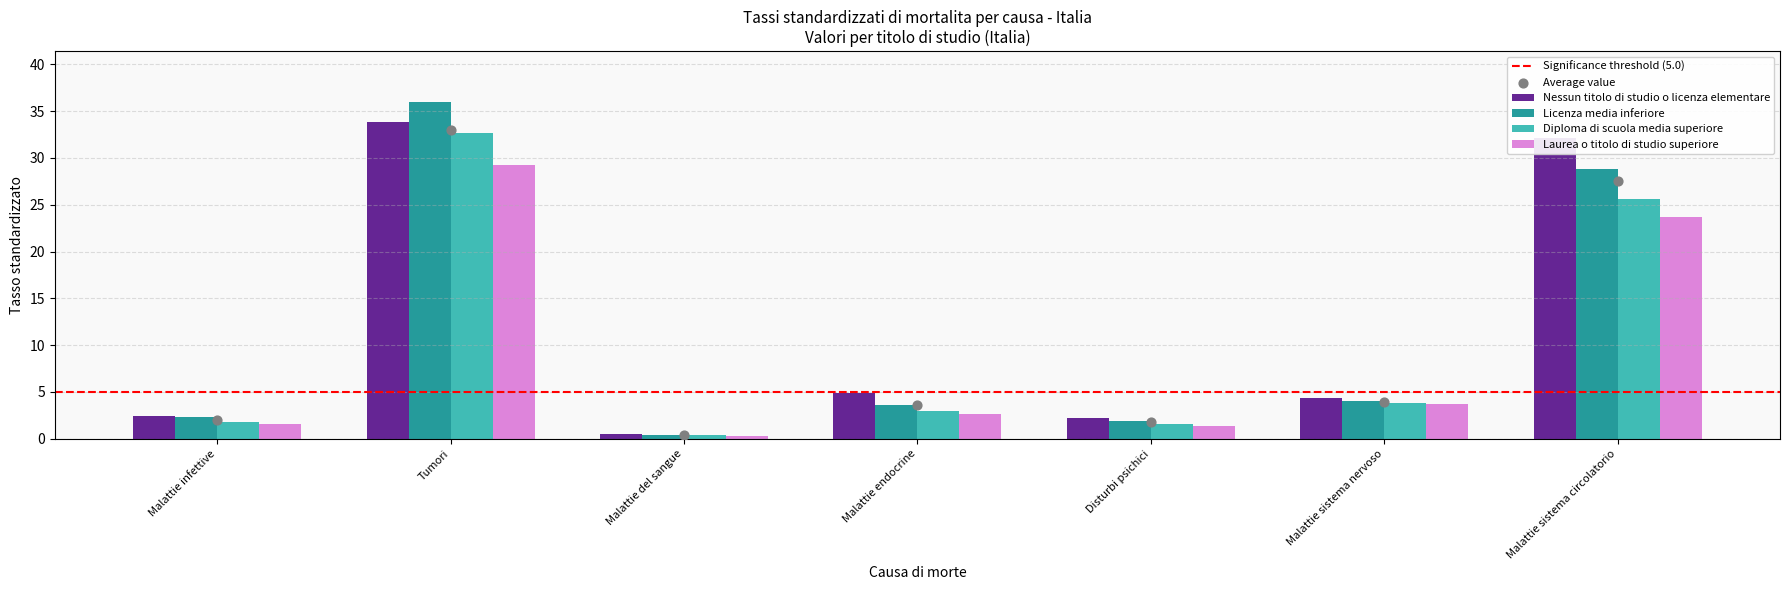

At how many categories does at least one series exceed 24?

2